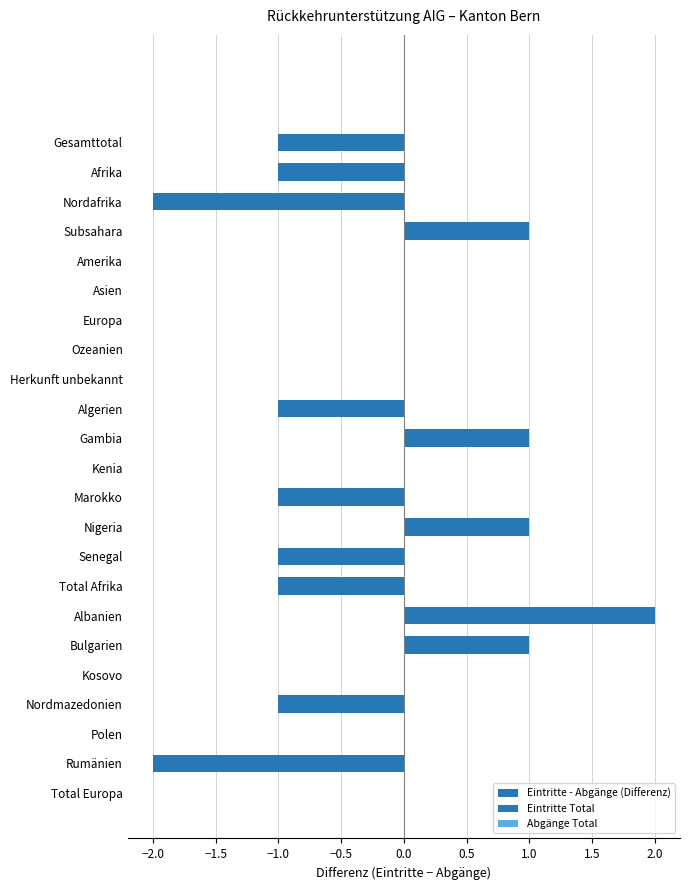

Are the bars horizontal?

Yes